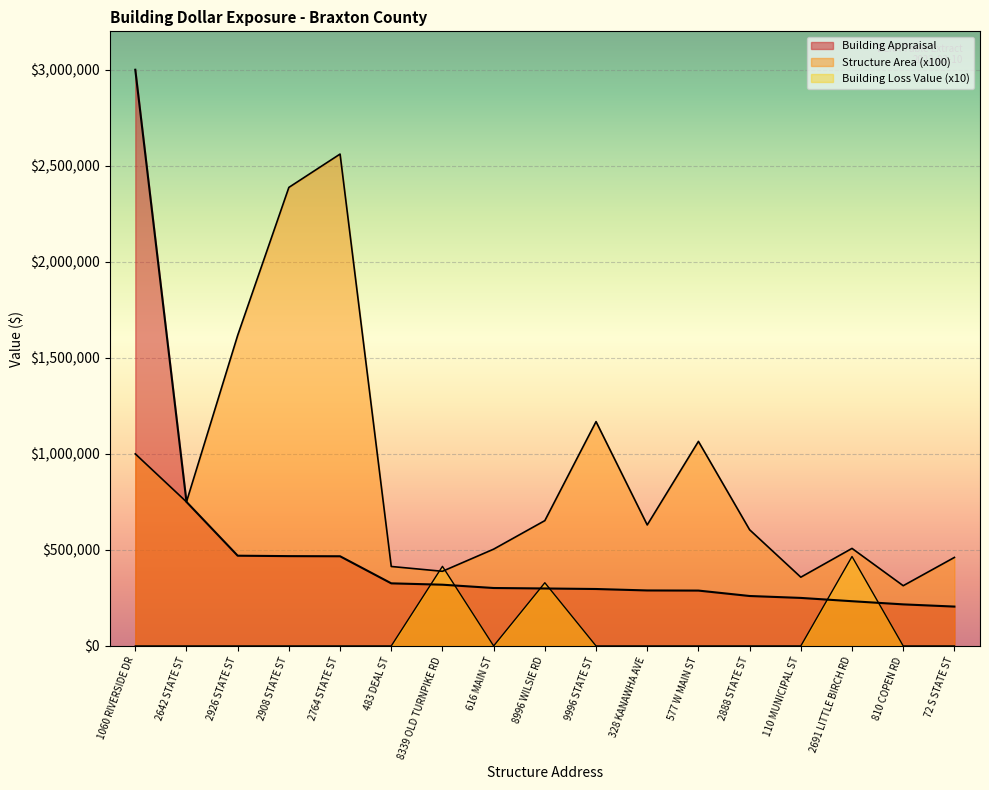

What is the label of the 17th point from the right?

1060 RIVERSIDE DR